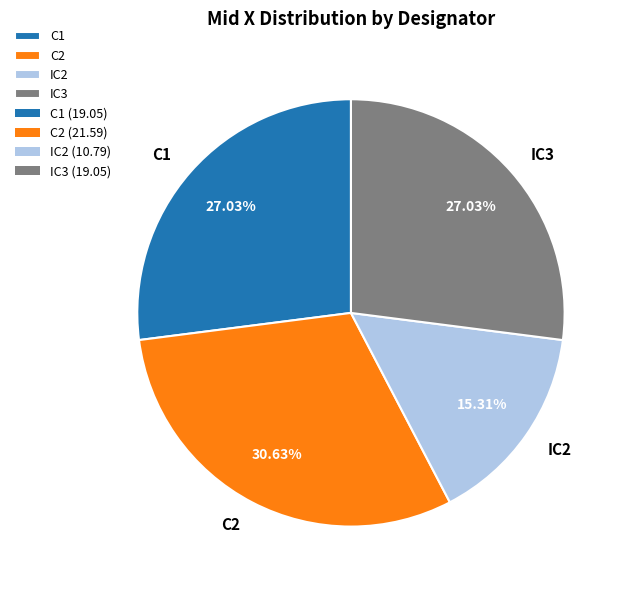

How much of the chart is everything except IC2?

84.7%